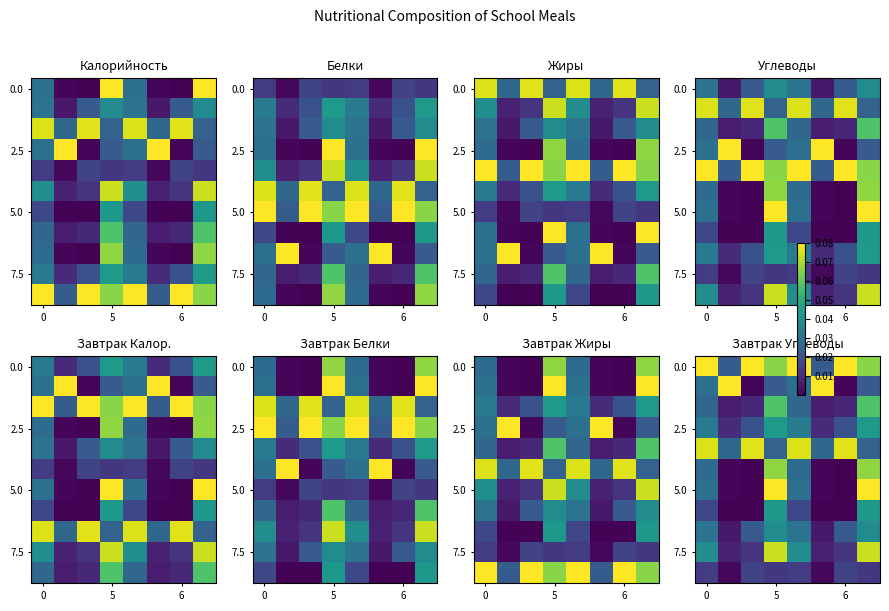

At which category is the sum across all series the highest?

5